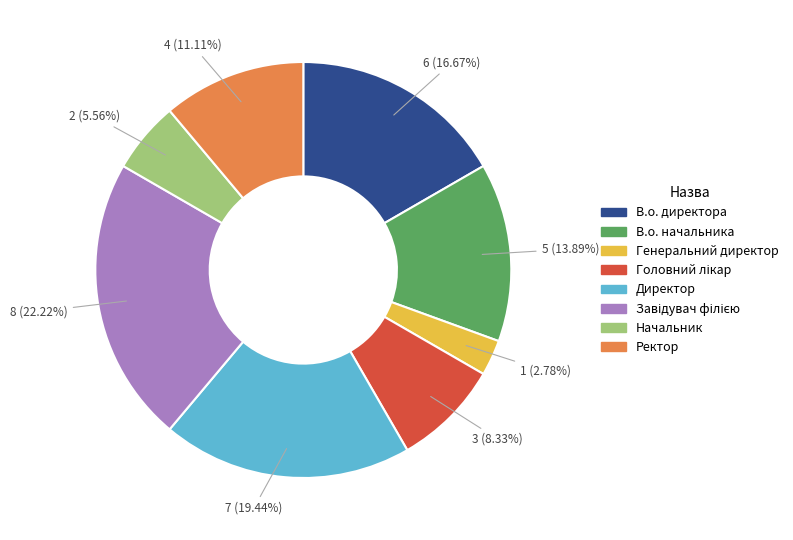

Is Ректор the majority of the pie?

No